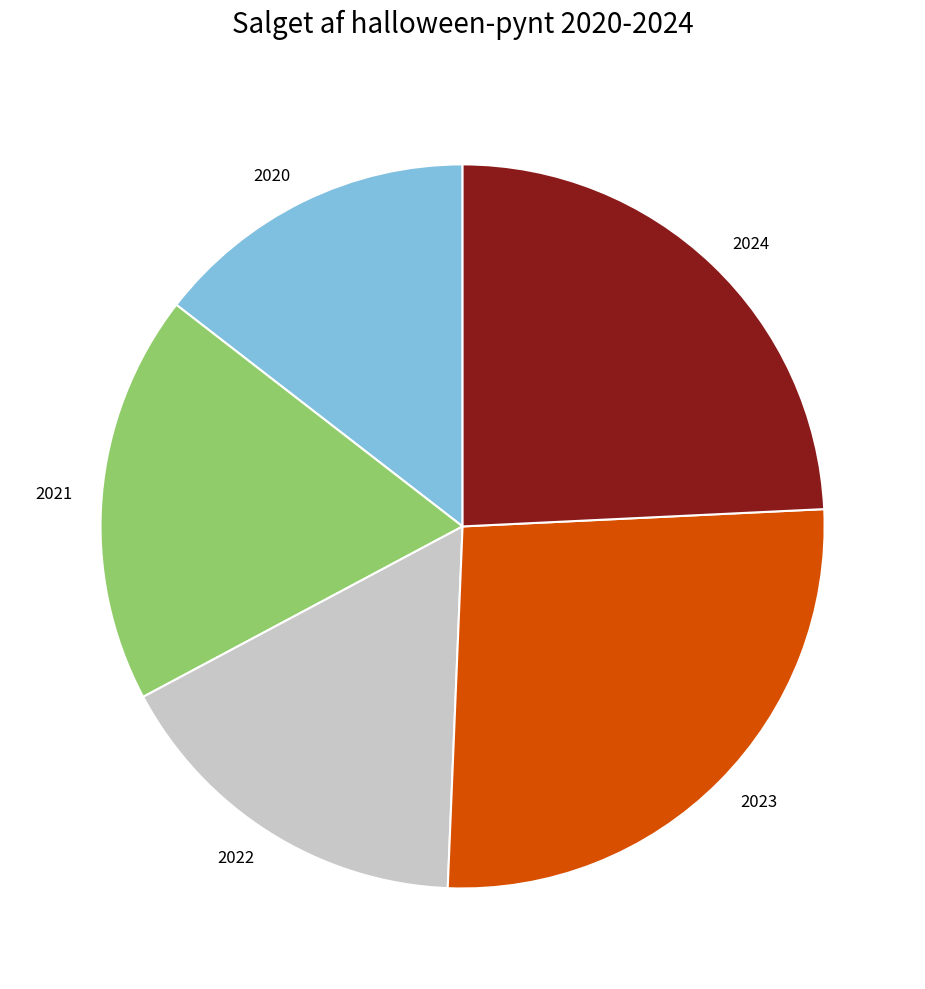

Is it true that 2024 is 29% of the pie?

False